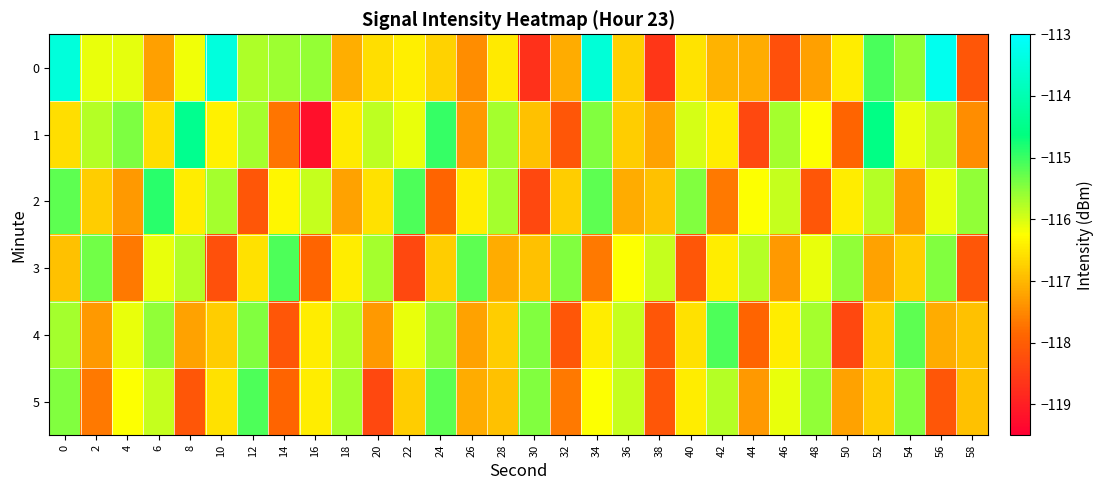

How many data points does each series have?

30